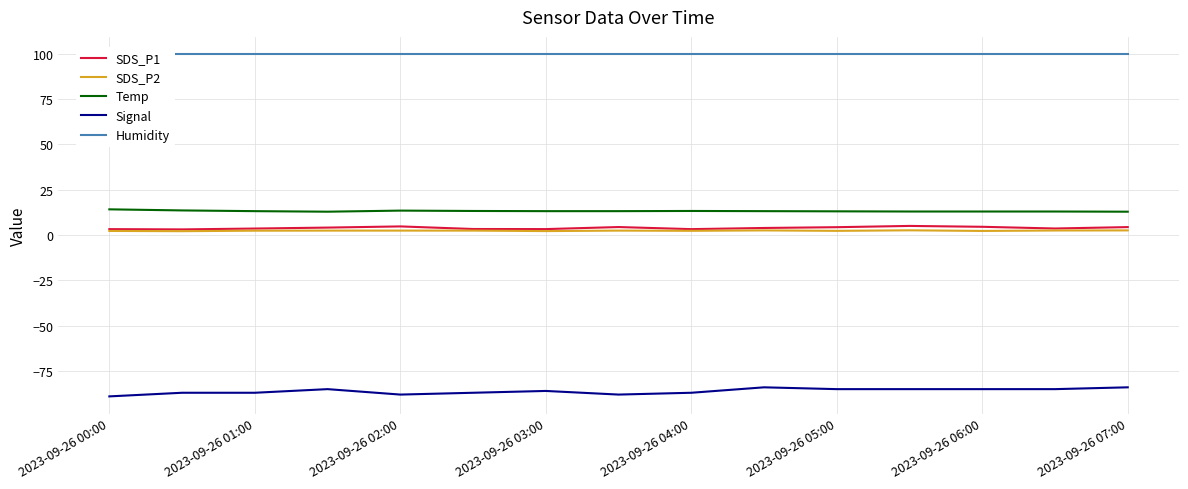

Which series has the largest total across all categories?

Humidity